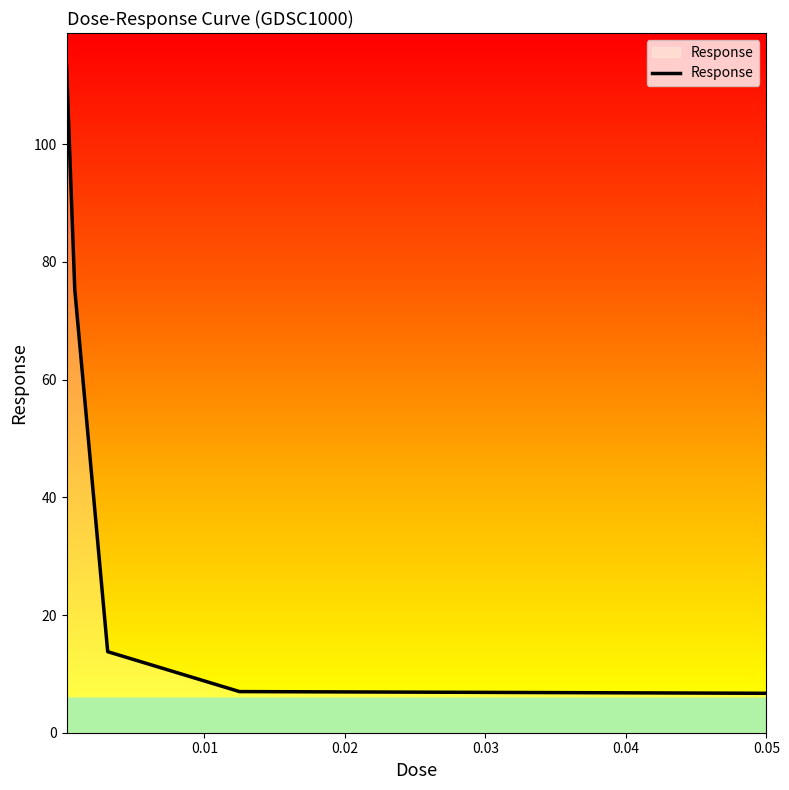

True or false: there are more than 2 points higher than both neighbors.

False